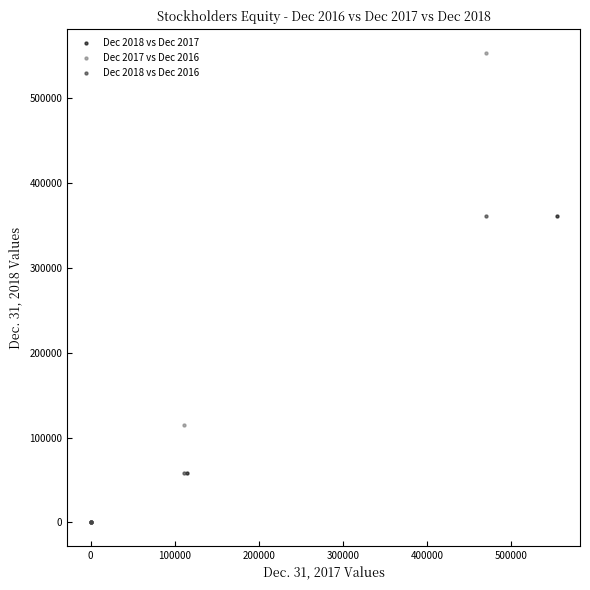

Which series has the largest Y range (max minus min)?

Dec 2017 vs Dec 2016